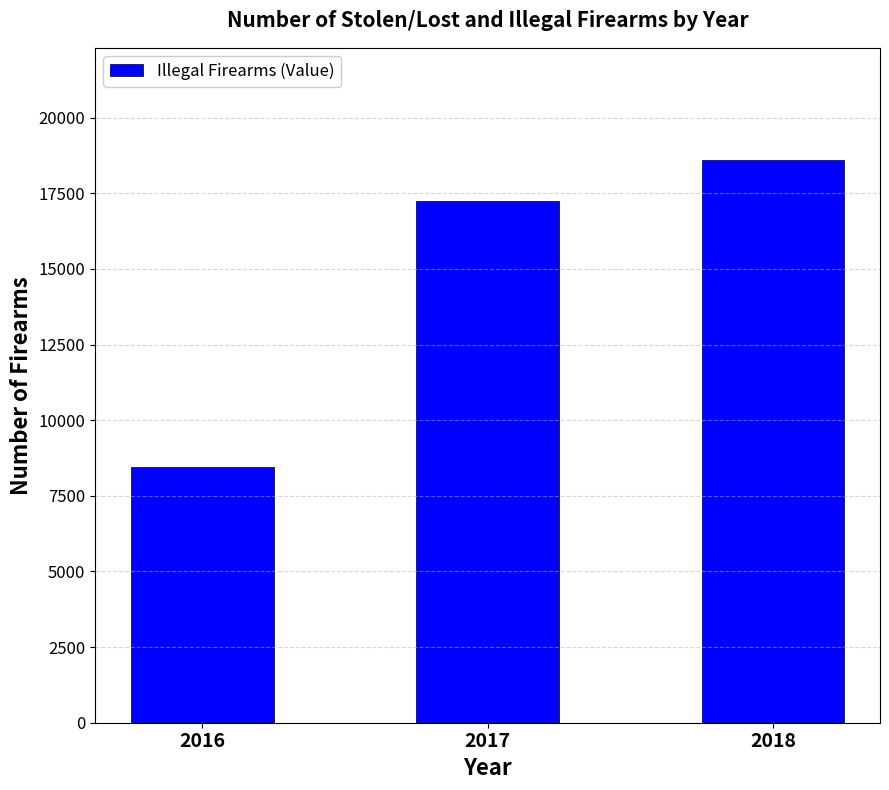

What is the greatest value displayed?

18592